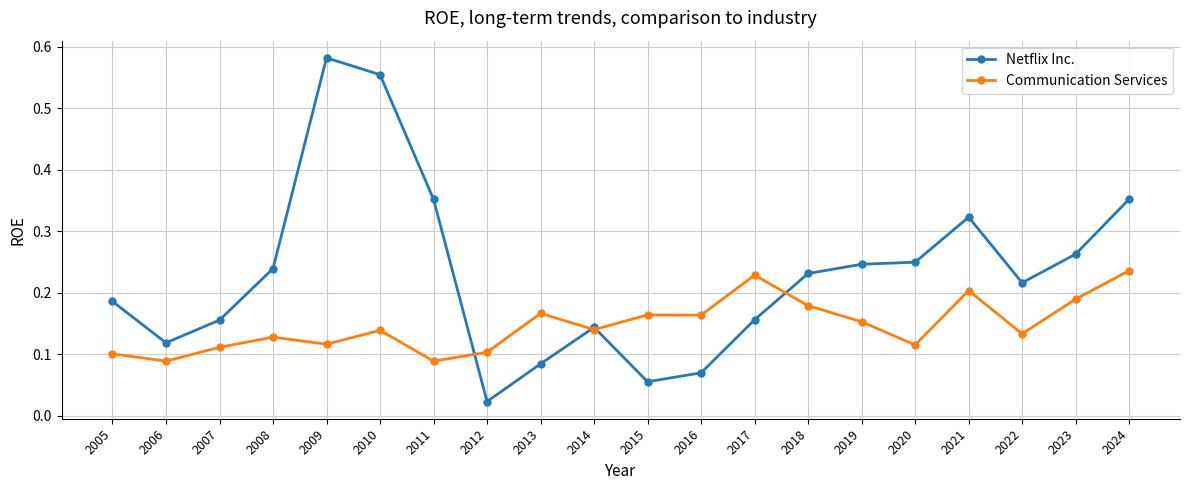

At 2017, list the series in order from largest to smallest.

Communication Services, Netflix Inc.